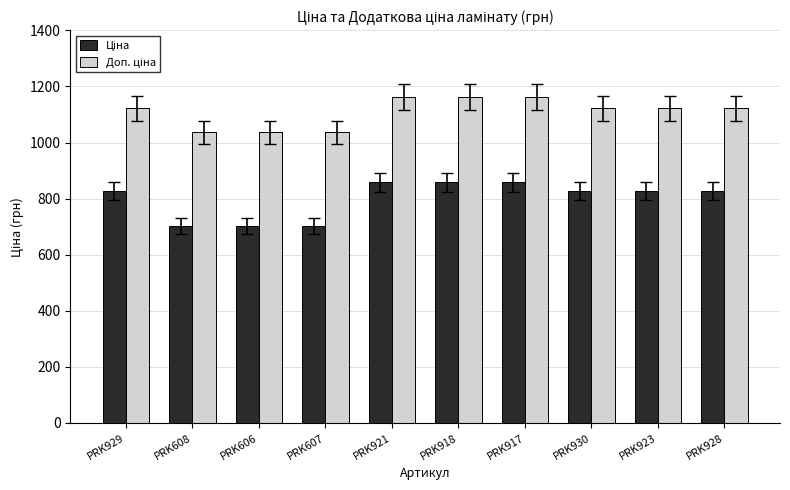

What is the difference between the highest and lowest values at PRK606?

334.6